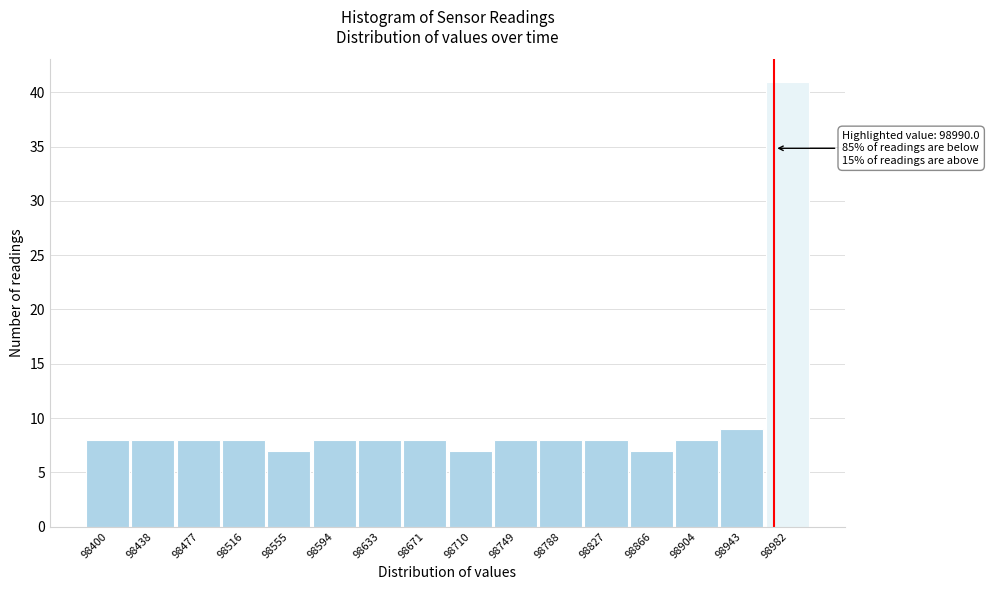

Reading left to right, list all the values displayed in this chart.

8	8	8	8	7	8	8	8	7	8	8	8	7	8	9	41